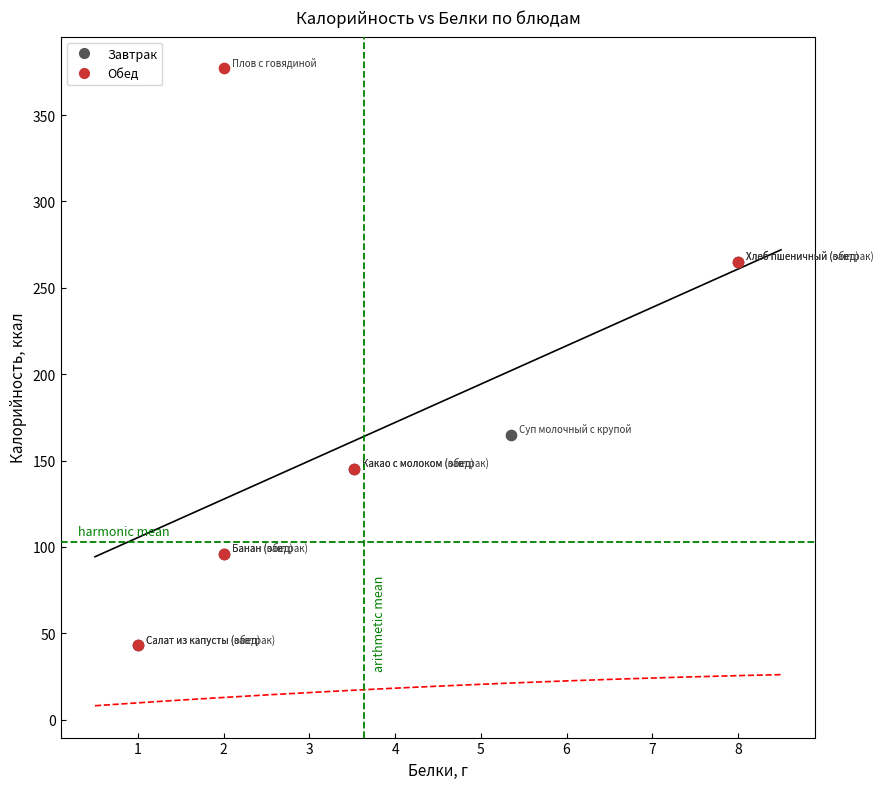

Which series contains the highest Y value?

Обед